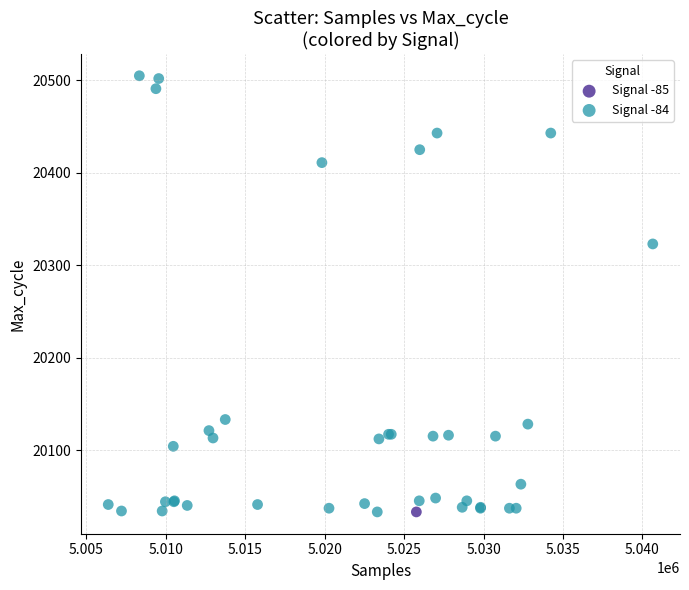

What are all the series names shown in the legend?

Signal -85, Signal -84